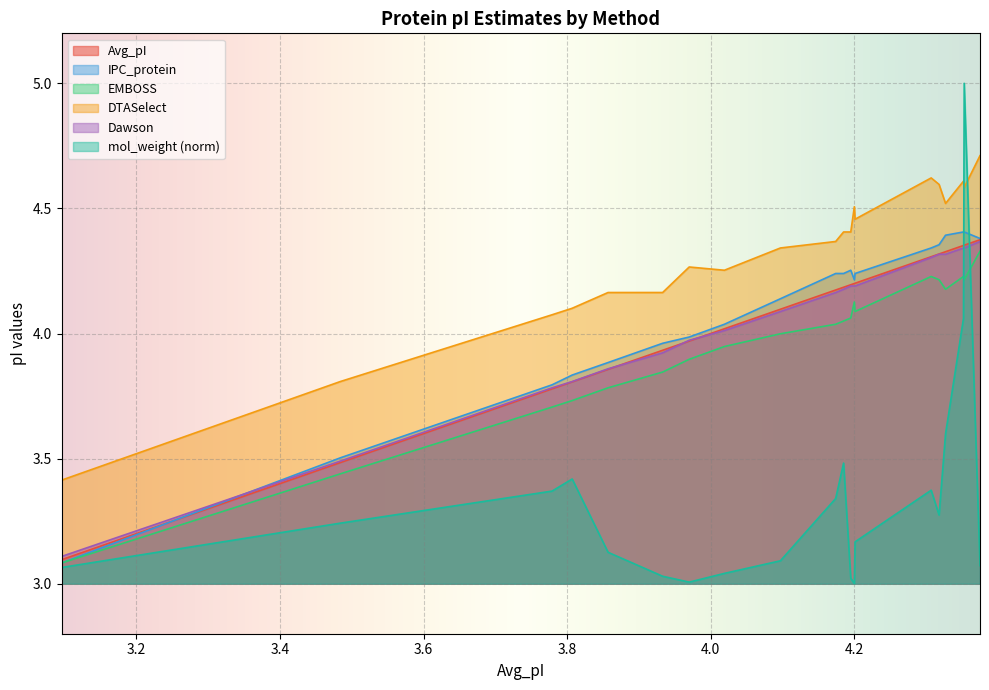

What is the greatest value displayed?

5.0